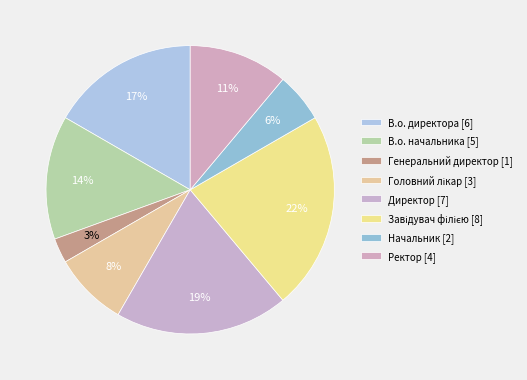

How many slices are in this pie chart?

8